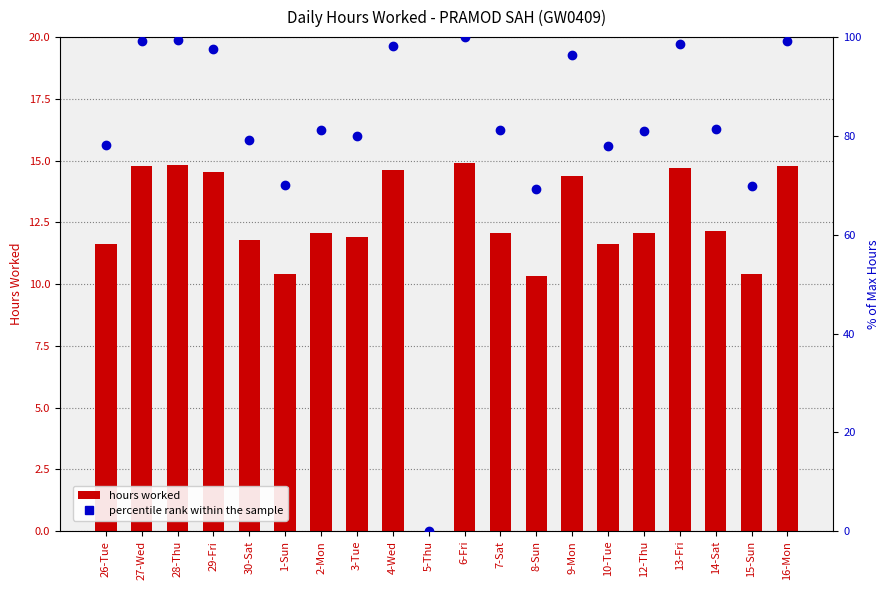

What is the total value across all series at 30-Sat?

90.9